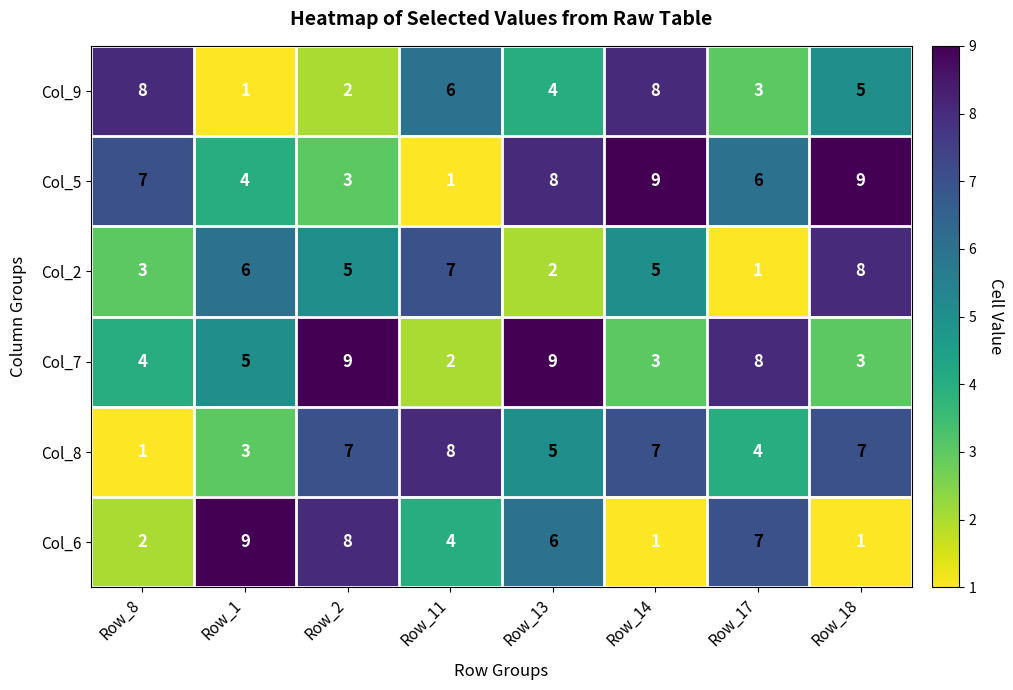

Count the Col_6 values in the range 2 to 8.

5